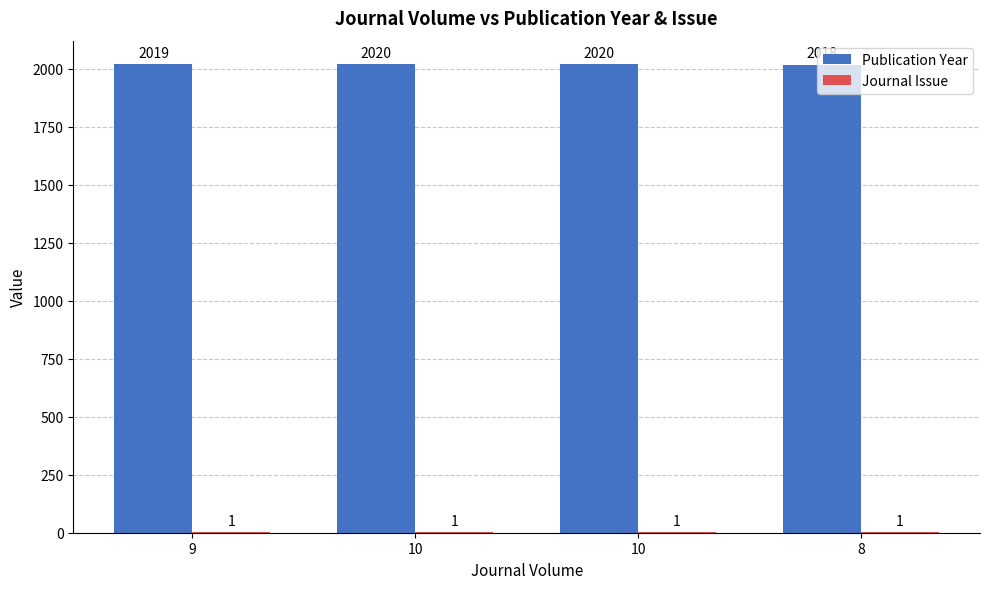

Are the bars grouped side by side (vs. stacked)?

Yes